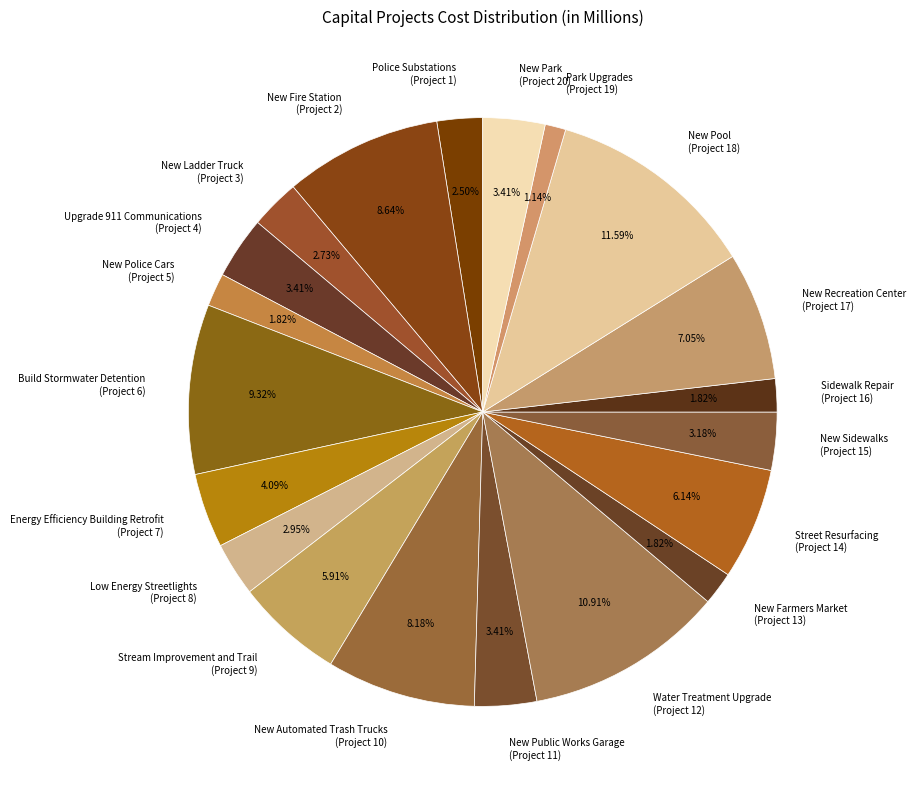

Do Street Resurfacing (Project 14) and New Automated Trash Trucks (Project 10) together represent more than half of the pie?

No